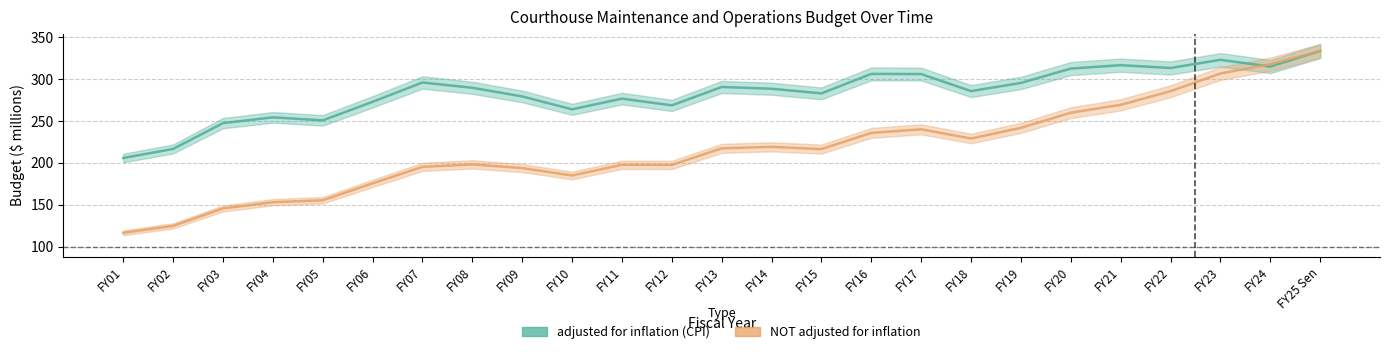

Where is the first local maximum for NOT adjusted for inflation?

FY08